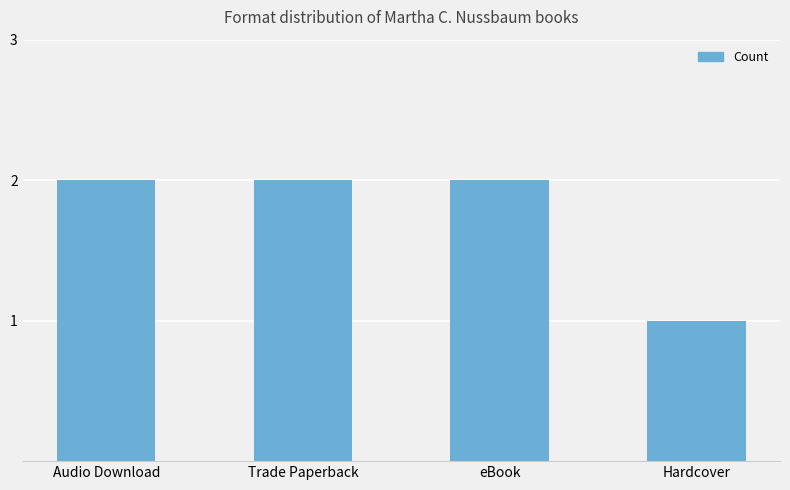

The value at eBook is 2. True or false?

True